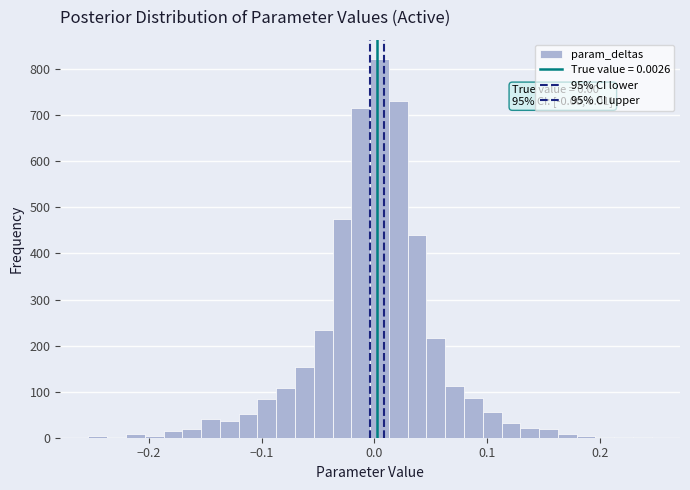

Read against the x-axis, roughly where is the centre of the tallest bar?

0.00